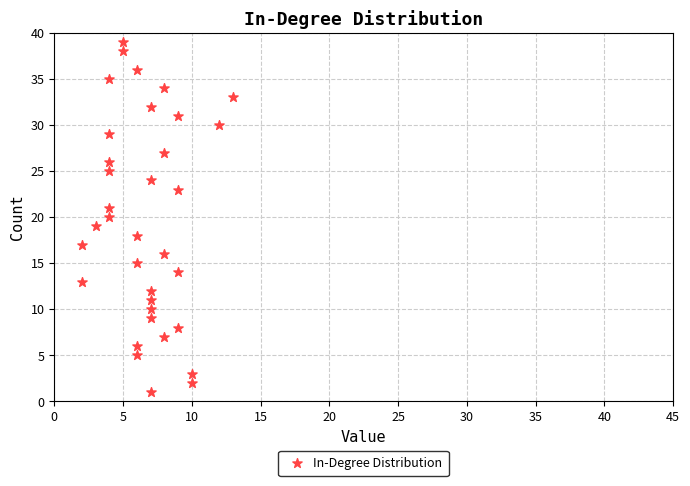

What is the range of X values (max minus min)?

11